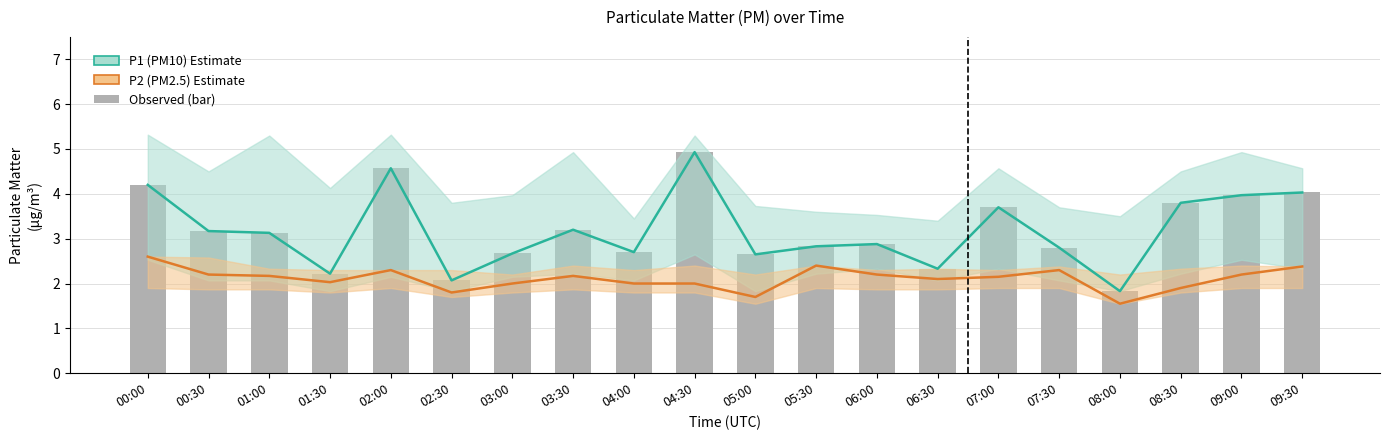

What is the total value across all series at 03:30?

8.6